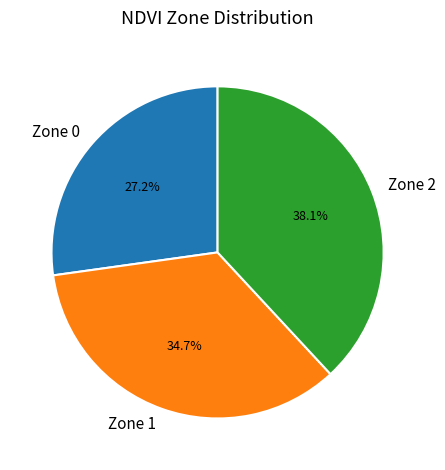

Is there any slice that represents more than half of the pie?

No